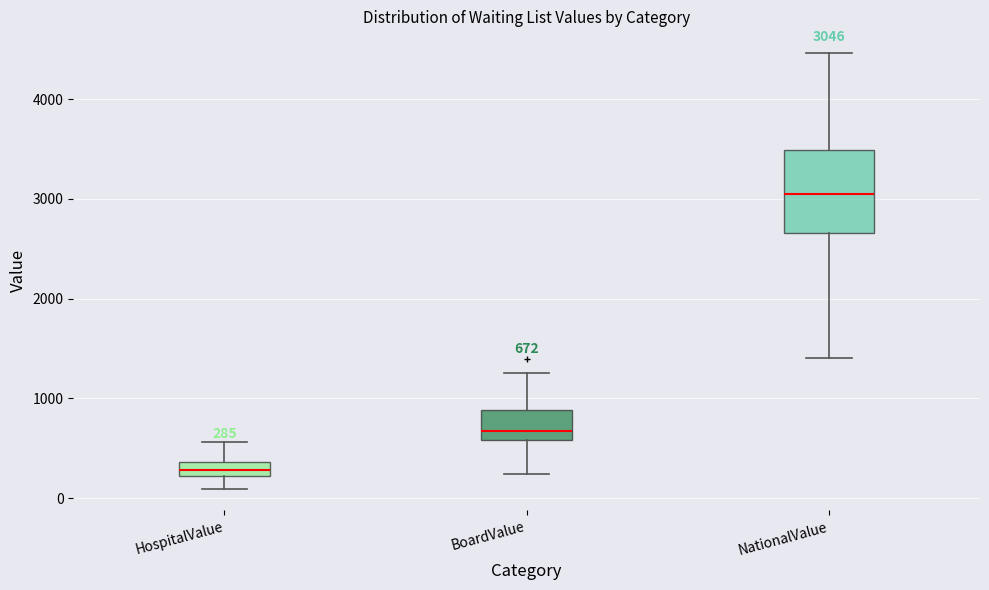

Which box is the tallest, from its lower edge to its upper edge?

NationalValue